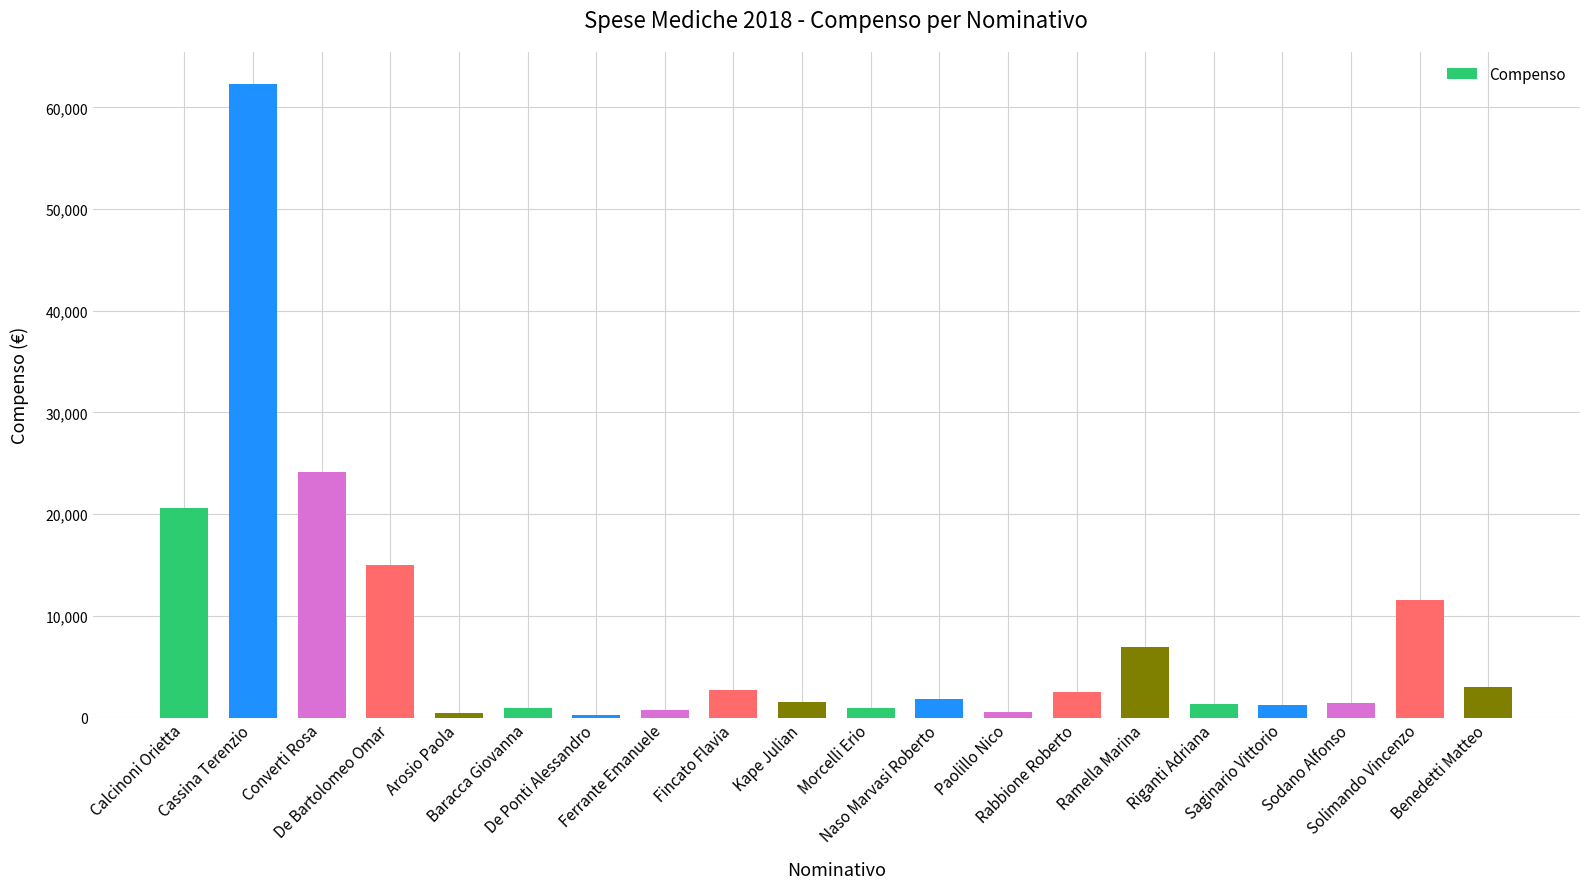

How many data points are less than 1820?

10